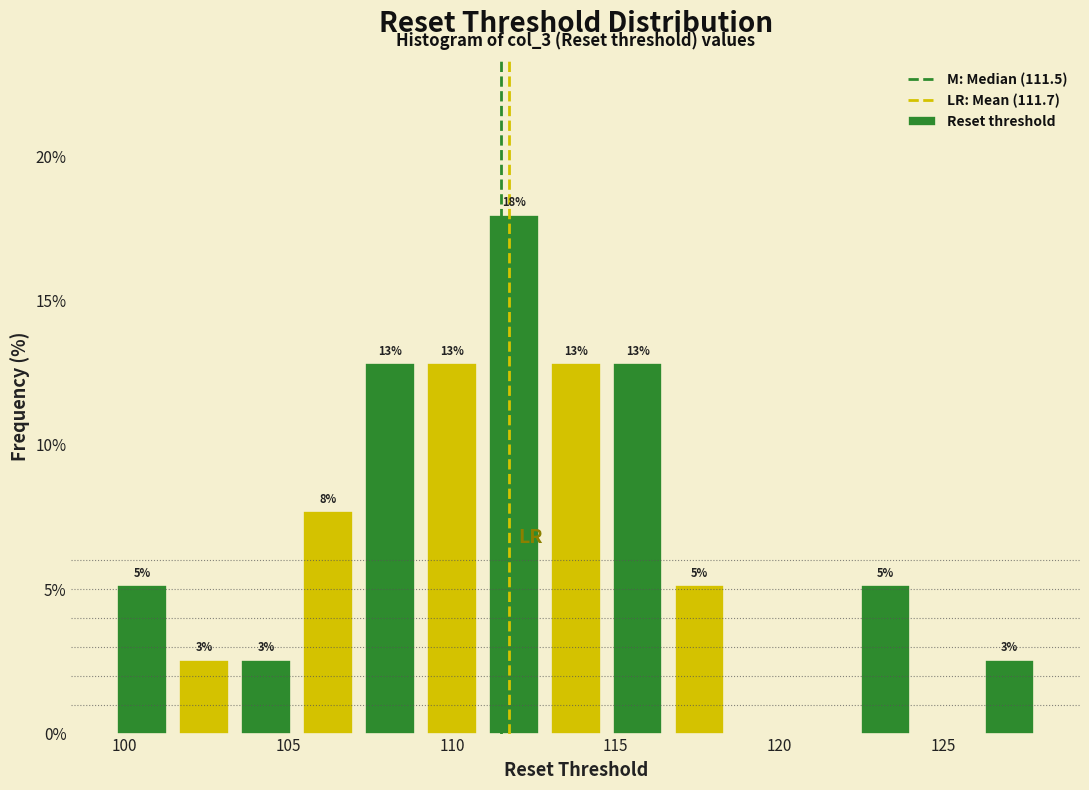

Around what value on the x-axis is the tallest bar? Give the approximate position of its centre, as read against the axis.

112.0